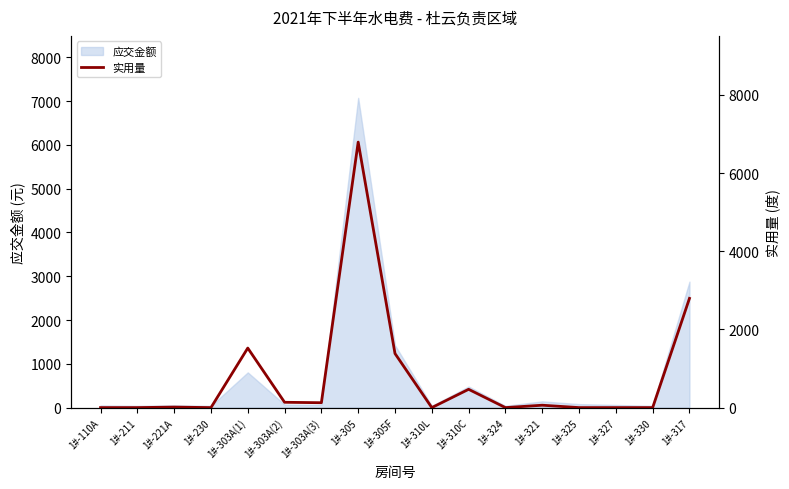

How many points are lower than both their immediate neighbors (excluding endpoints)?

4